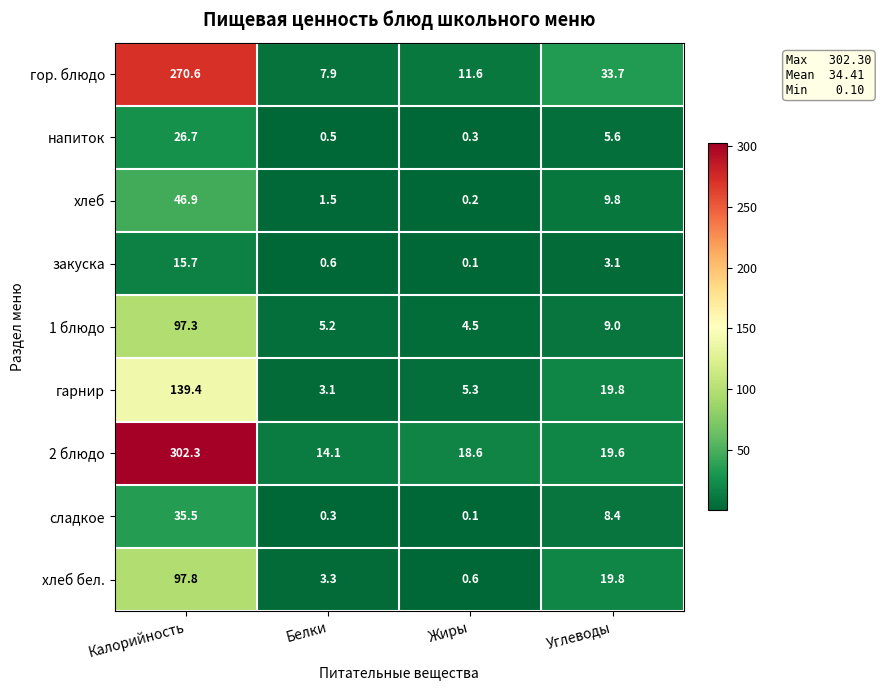

Is it true that гор. блюдо equals 33.7 at Углеводы?

True